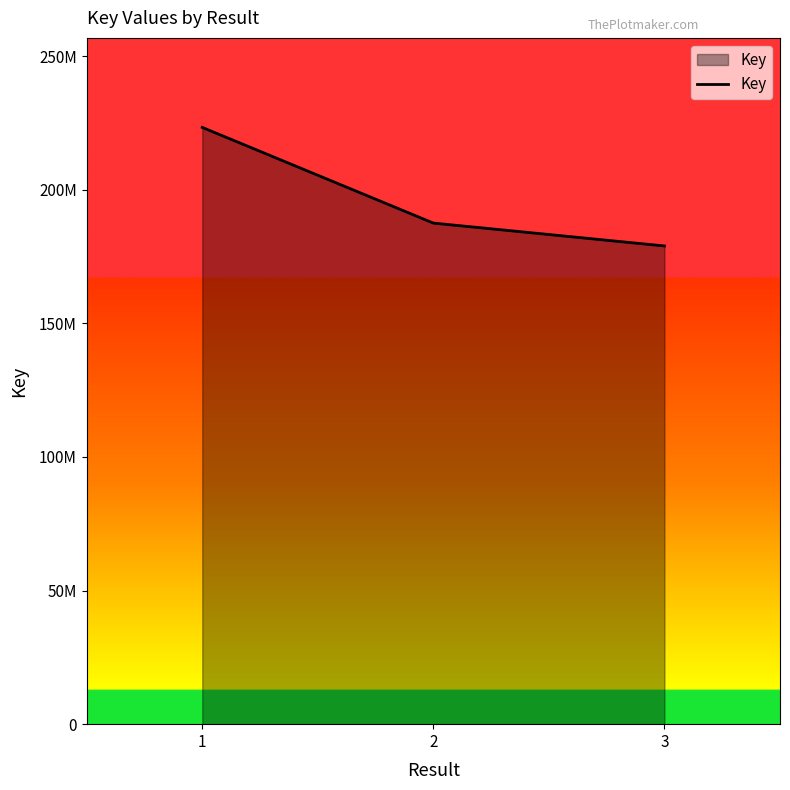

Reading right to left, extract all data points from this chart.

178941519	187499186	223299754